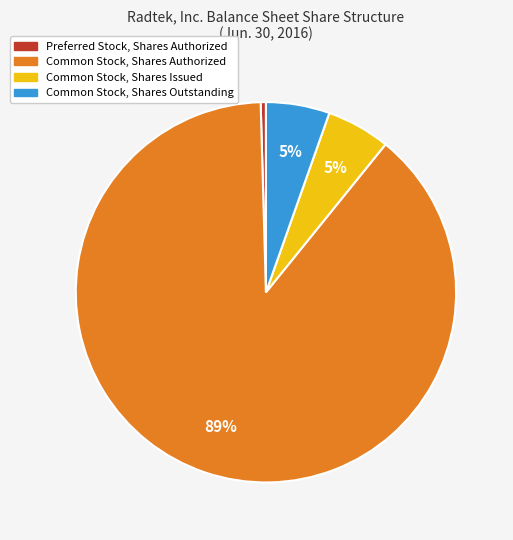

Is the sum of Common Stock, Shares Outstanding and Common Stock, Shares Issued greater than half?

No